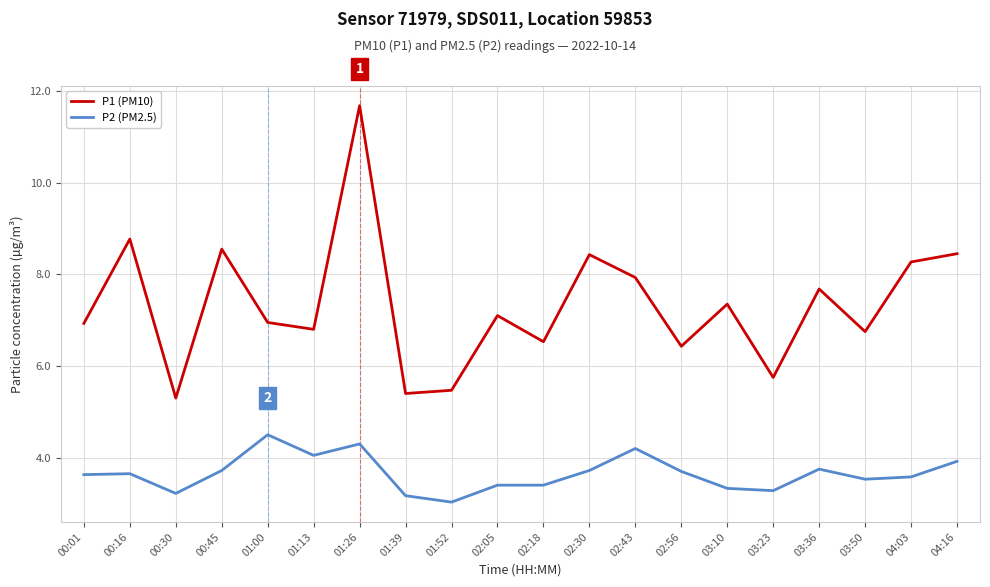

What is the minimum value shown in the chart?

3.0